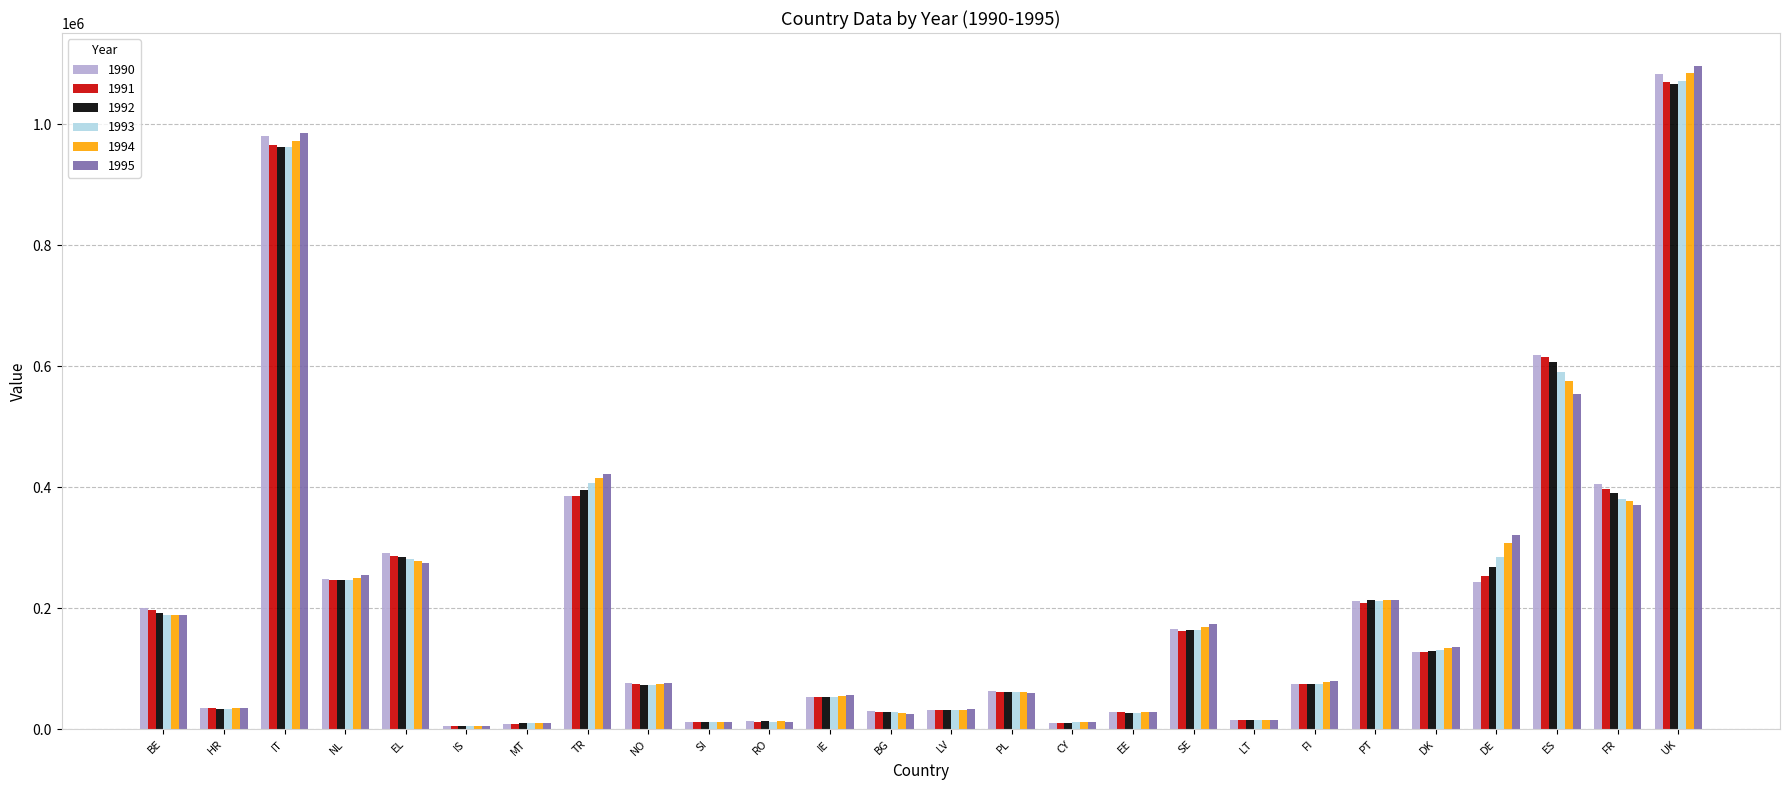

What is the approximate value of 1990 at HR, to the nearest 100?

35400